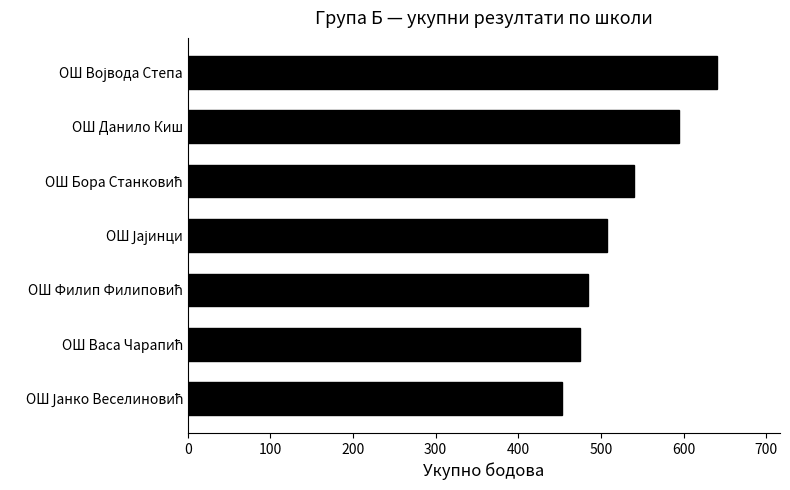

How many distinct data groups are displayed?

1